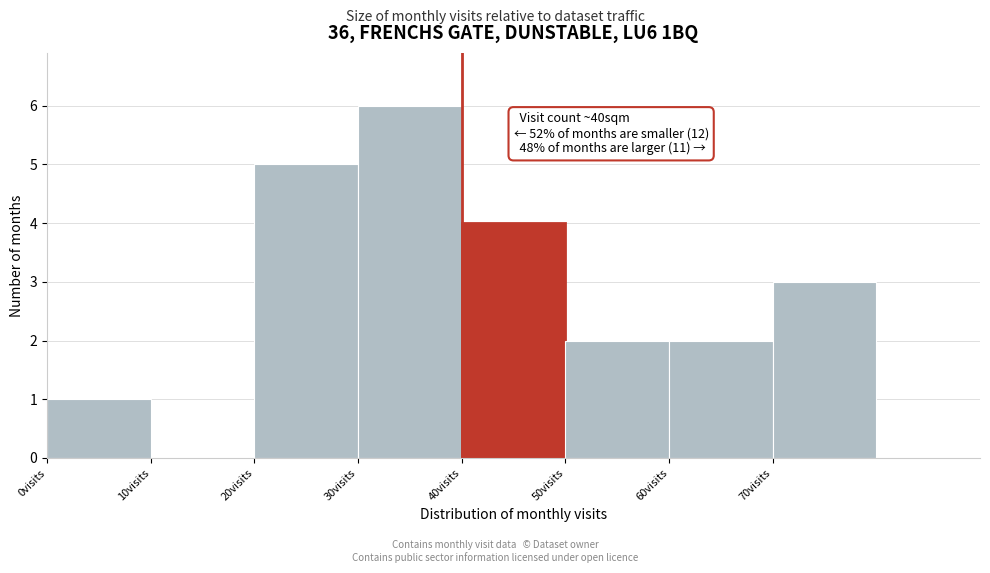

Which range on the x-axis has the tallest bar?

30 to 40